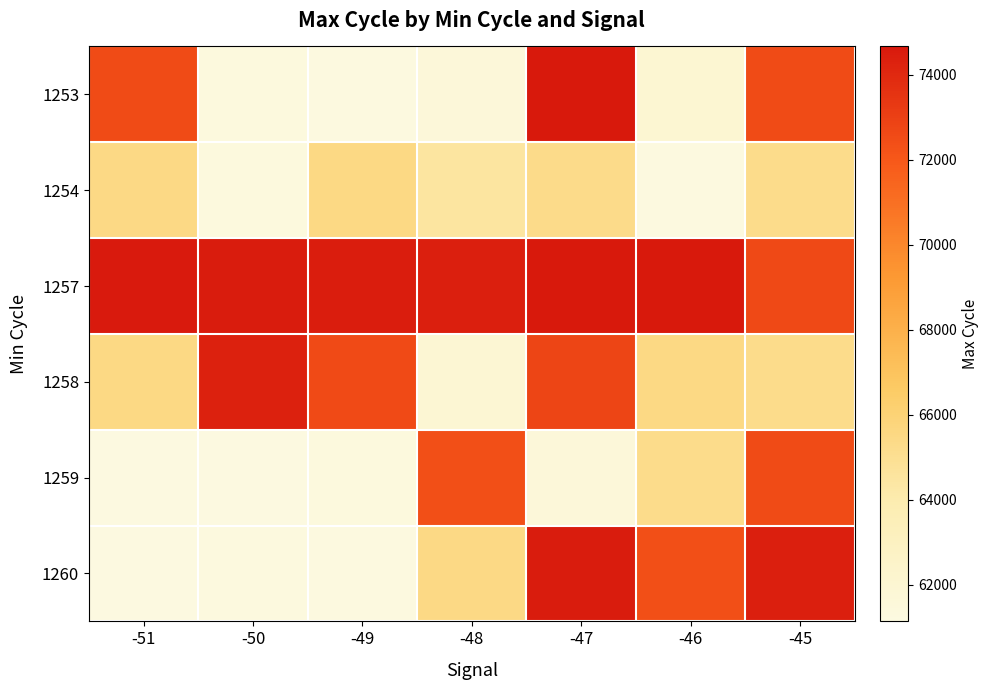

Reading left to right, what are all the values shown in this chart?

1253: -51=72545	-50=61350	-49=61218	-48=61615	-47=74639	-46=61946	-45=72548
1254: -51=65452	-50=61349	-49=65512	-48=64496	-47=65291	-46=61224	-45=65231
1257: -51=74600	-50=74526	-49=74489	-48=74364	-47=74639	-46=74663	-45=72604
1258: -51=65484	-50=74339	-49=72574	-48=61917	-47=72781	-46=65486	-45=65231
1259: -51=61184	-50=61141	-49=61350	-48=72355	-47=61615	-46=65252	-45=72548
1260: -51=61184	-50=61266	-49=61240	-48=65452	-47=74526	-46=72381	-45=74364